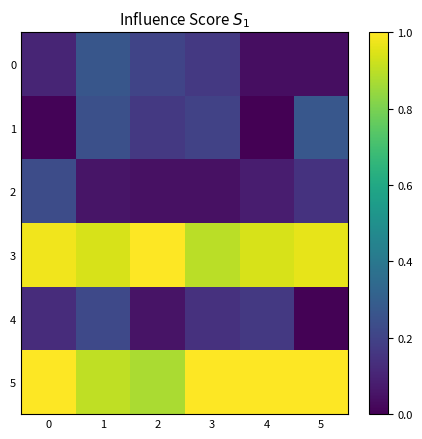

Which series has the largest range (max minus min)?

1